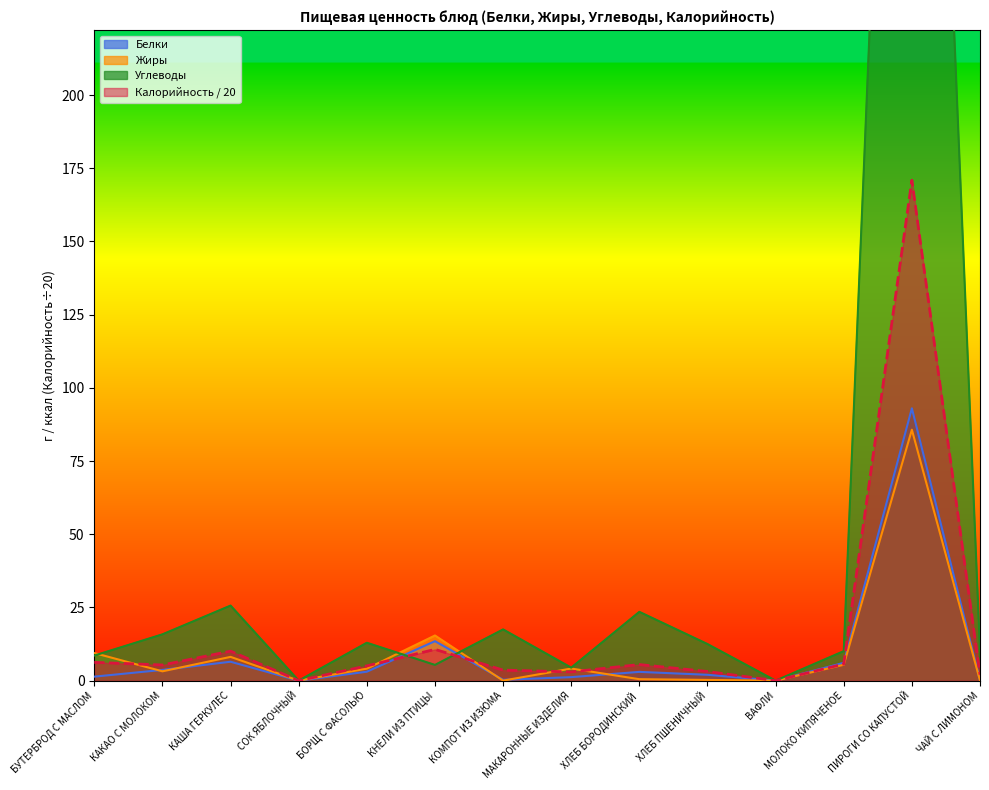

How many lines are shown in the chart?

4